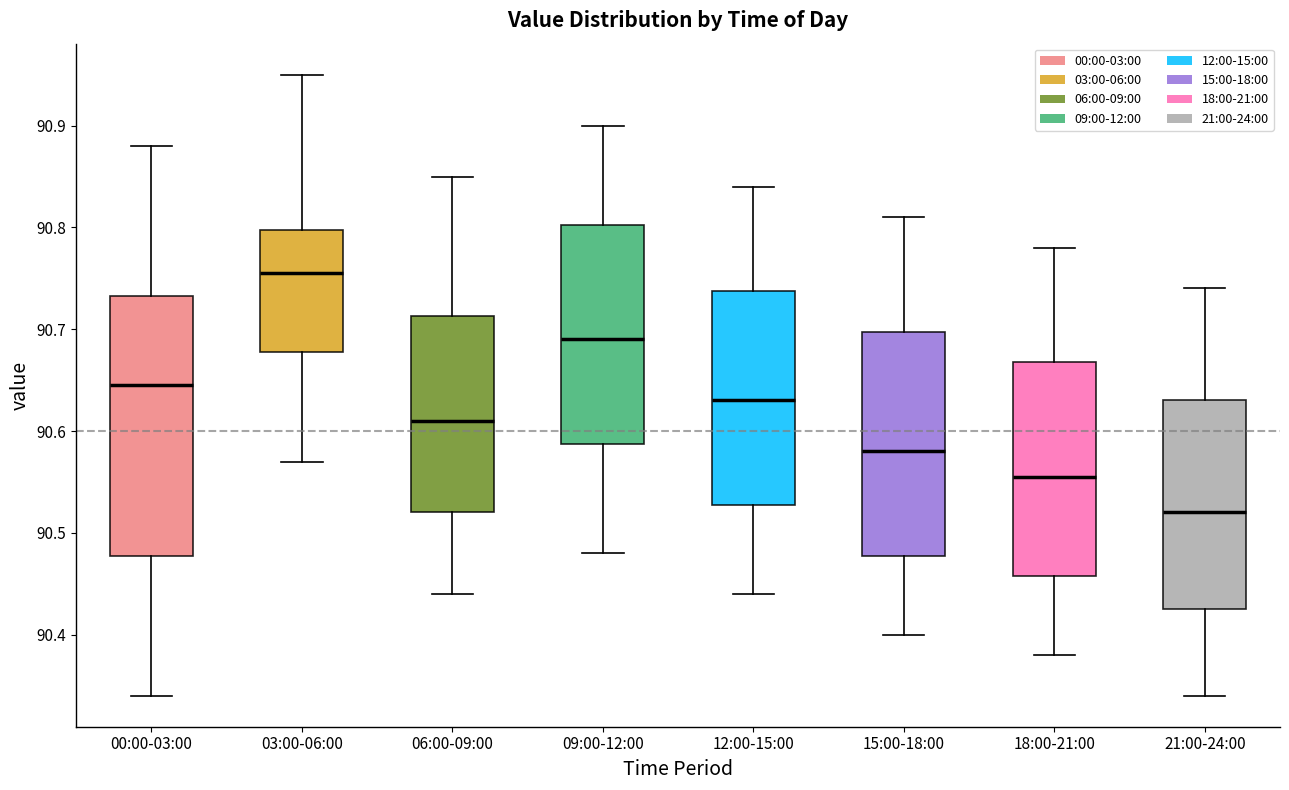

Reading left to right, transcribe this box plot: for each box, give where its median line is, the range the box spans, and where its two whiskers end, as read against the y-axis. The values are not printed on the chart, so give them approximately, as read against the axis.

00:00-03:00: median 90.65, box 90.48 to 90.73, whiskers 90.34 to 90.88
03:00-06:00: median 90.76, box 90.68 to 90.80, whiskers 90.57 to 90.95
06:00-09:00: median 90.61, box 90.52 to 90.71, whiskers 90.44 to 90.85
09:00-12:00: median 90.69, box 90.59 to 90.80, whiskers 90.48 to 90.90
12:00-15:00: median 90.63, box 90.53 to 90.74, whiskers 90.44 to 90.84
15:00-18:00: median 90.58, box 90.48 to 90.70, whiskers 90.40 to 90.81
18:00-21:00: median 90.56, box 90.46 to 90.67, whiskers 90.38 to 90.78
21:00-24:00: median 90.52, box 90.43 to 90.63, whiskers 90.34 to 90.74